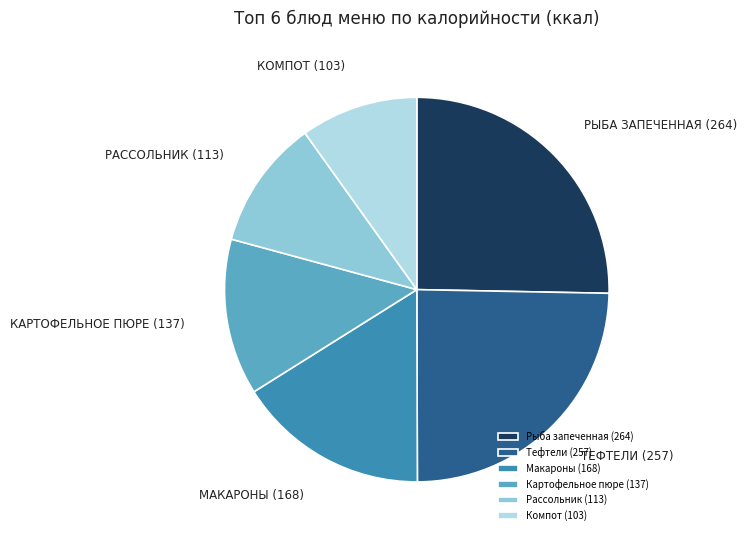

Between Рассольник (113) and Картофельное пюре (137), which is larger?

Картофельное пюре (137)